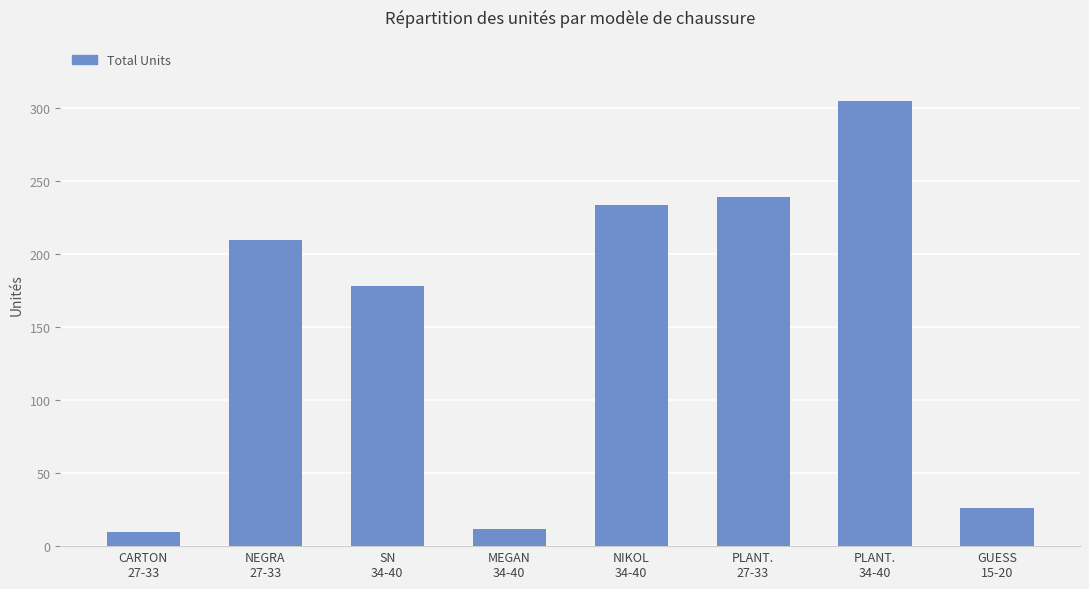

What is the average value?

152